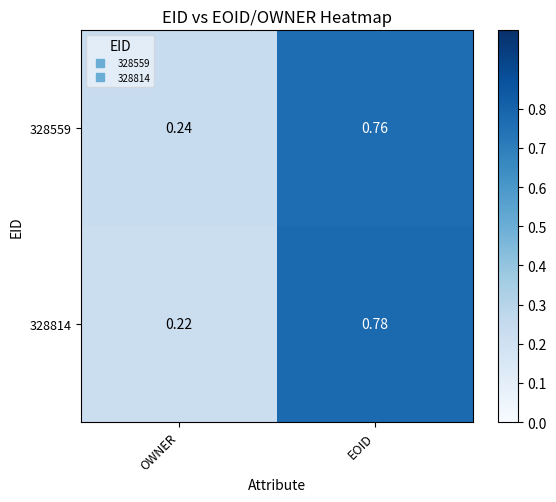

Which category has the lowest value in the 328559 series?

OWNER